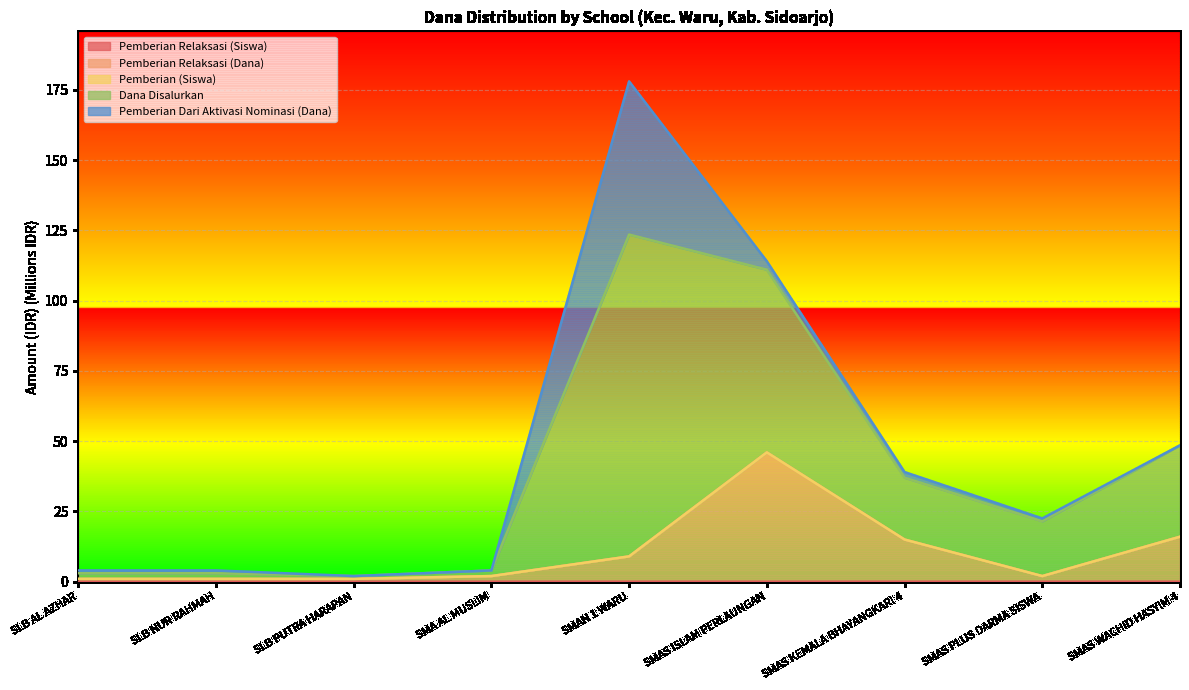

At which category is the sum across all series the highest?

SMAN 1 WARU